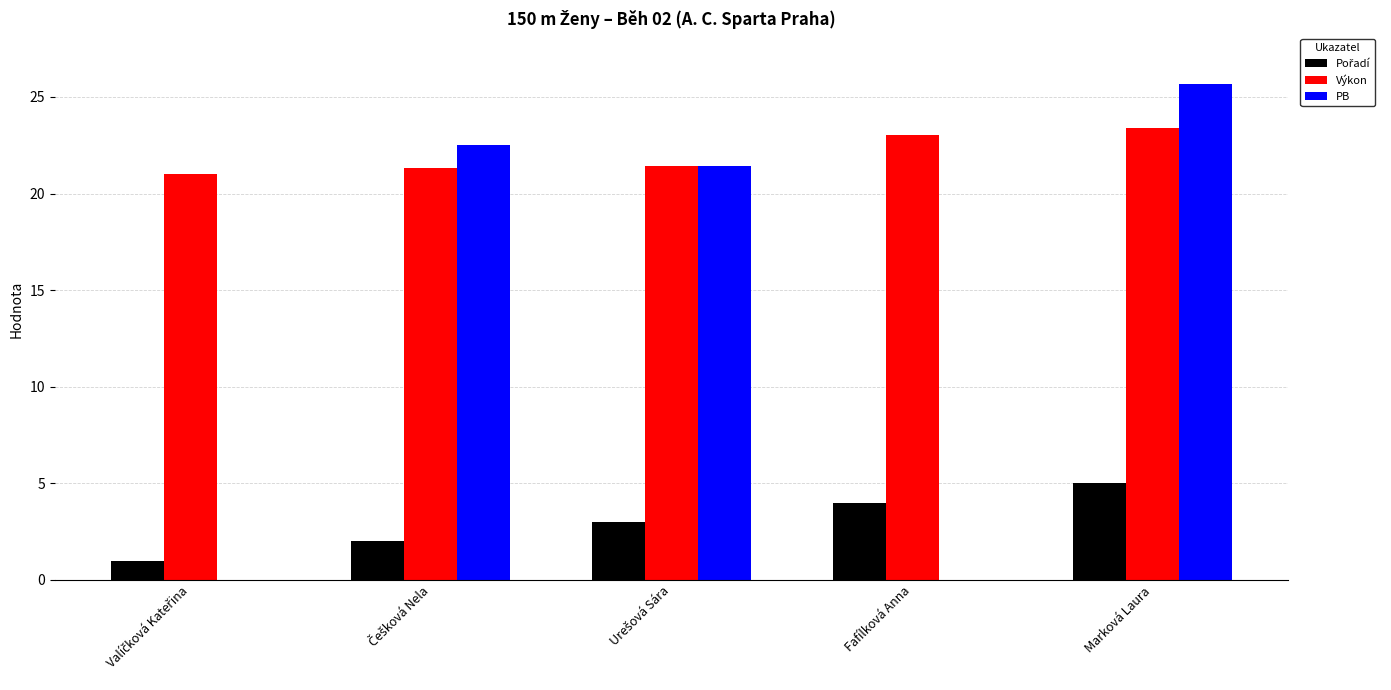

Which category has the highest value across all series?

Marková Laura